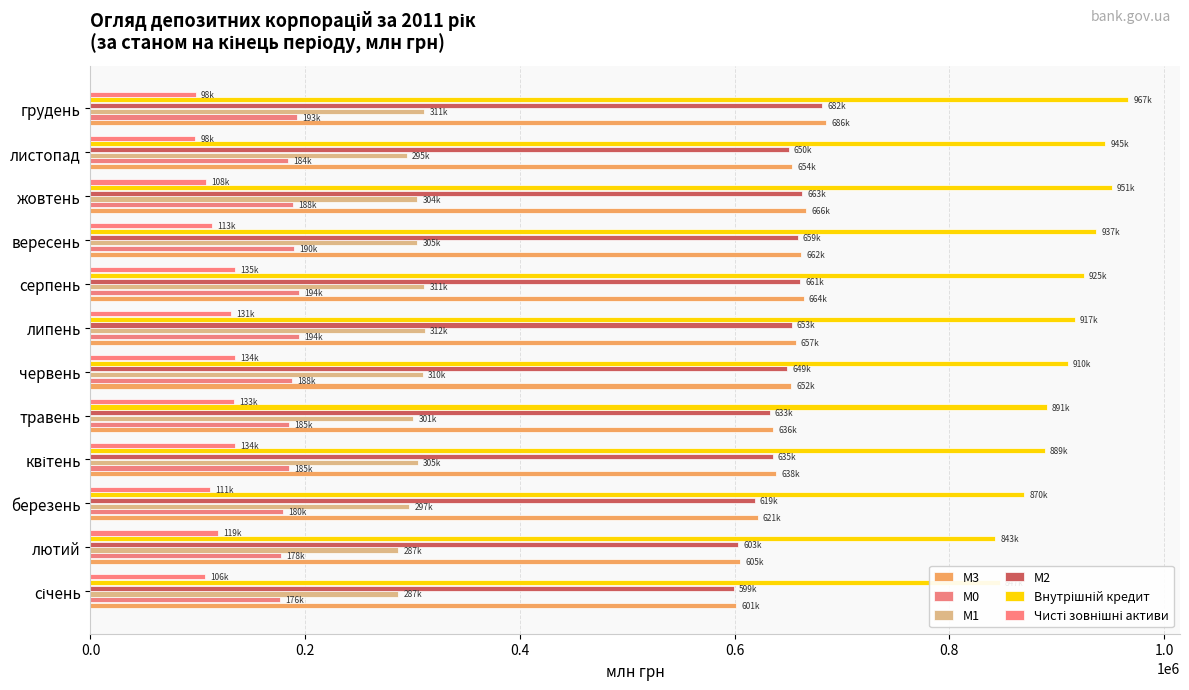

Count the number of categories in the chart.

12